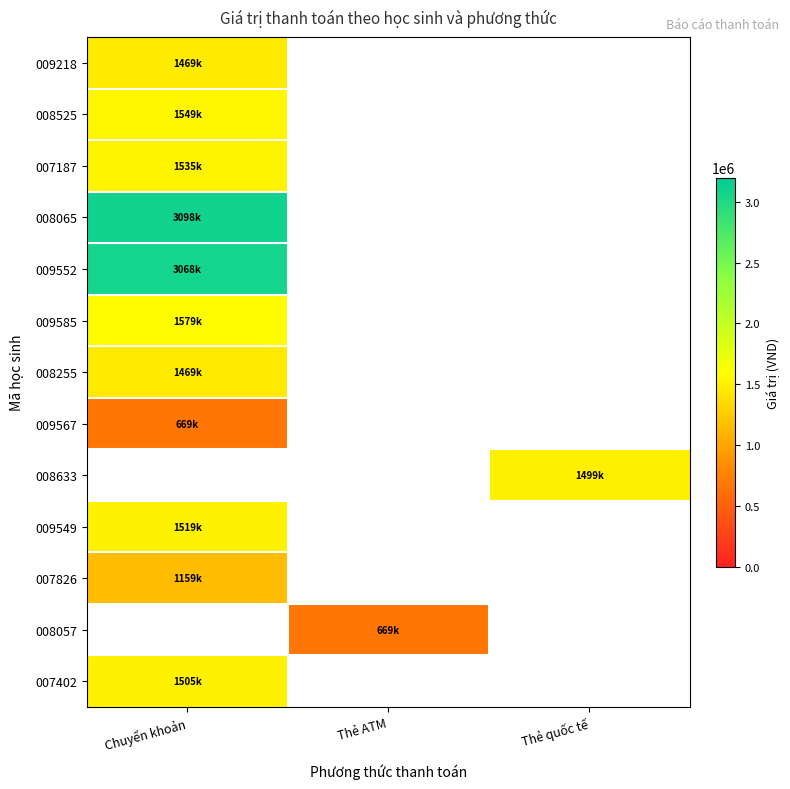

How many data points does each series have?

3